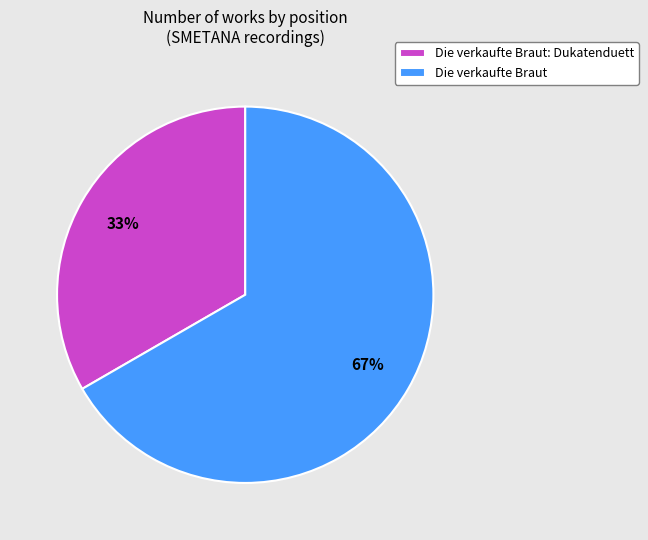

To the nearest percent, what percentage of the pie is Die verkaufte Braut?

67%